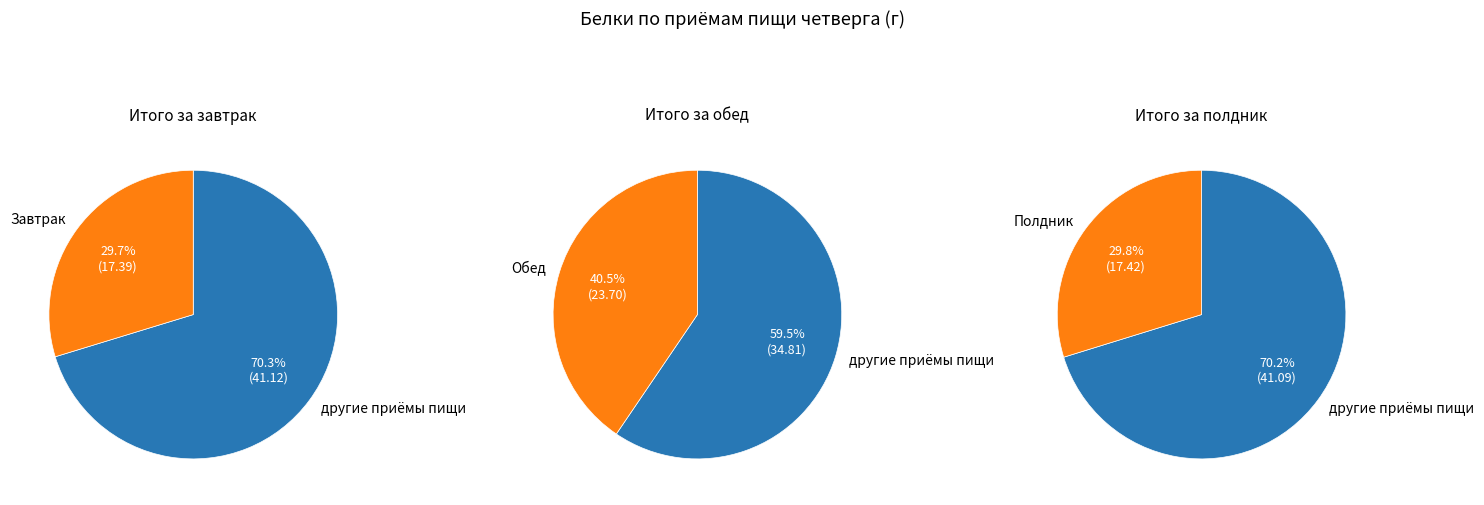

To the nearest percent, what percentage of the pie is Полдник?

30%